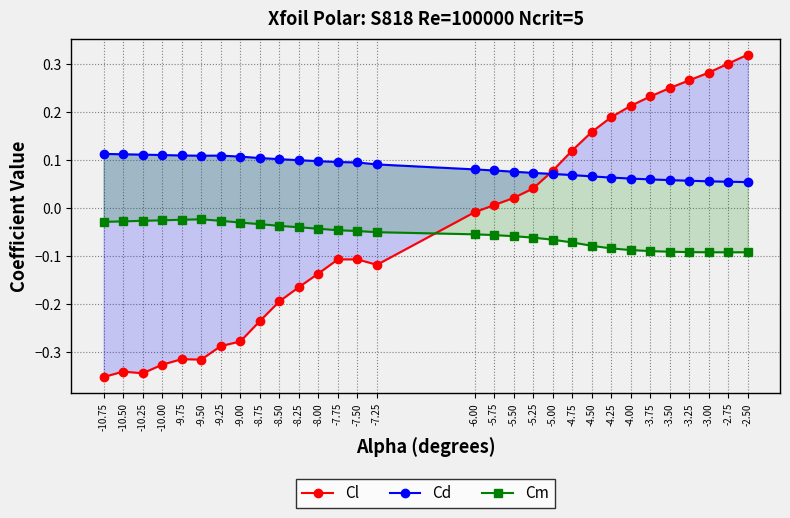

Which series has the largest total across all categories?

Cd